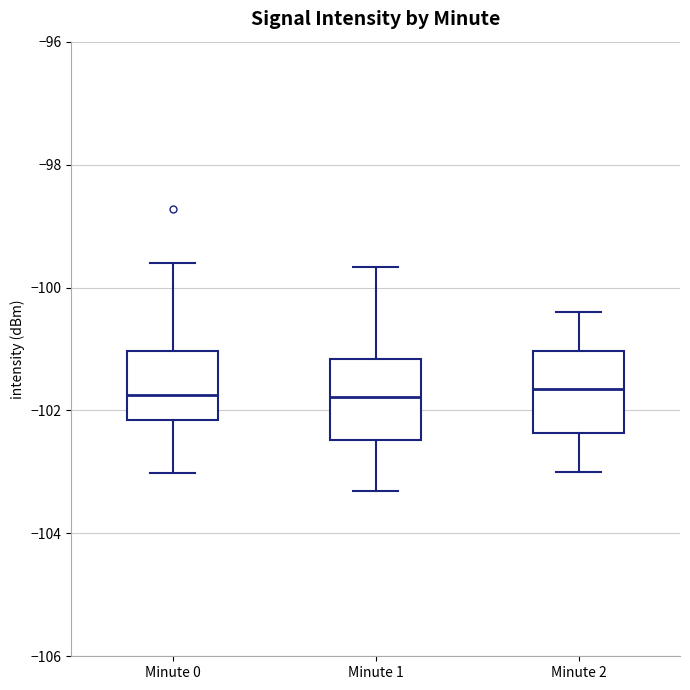

Reading left to right, read every box against the y-axis: the position of its median line, the range the box covers, and the ends of its whiskers. The values are not printed on the chart, so give them approximately, as read against the axis.

Minute 0: median -101.8, box -102.2 to -101.0, whiskers -103.0 to -99.6
Minute 1: median -101.8, box -102.4 to -101.2, whiskers -103.4 to -99.6
Minute 2: median -101.6, box -102.4 to -101.0, whiskers -103.0 to -100.4